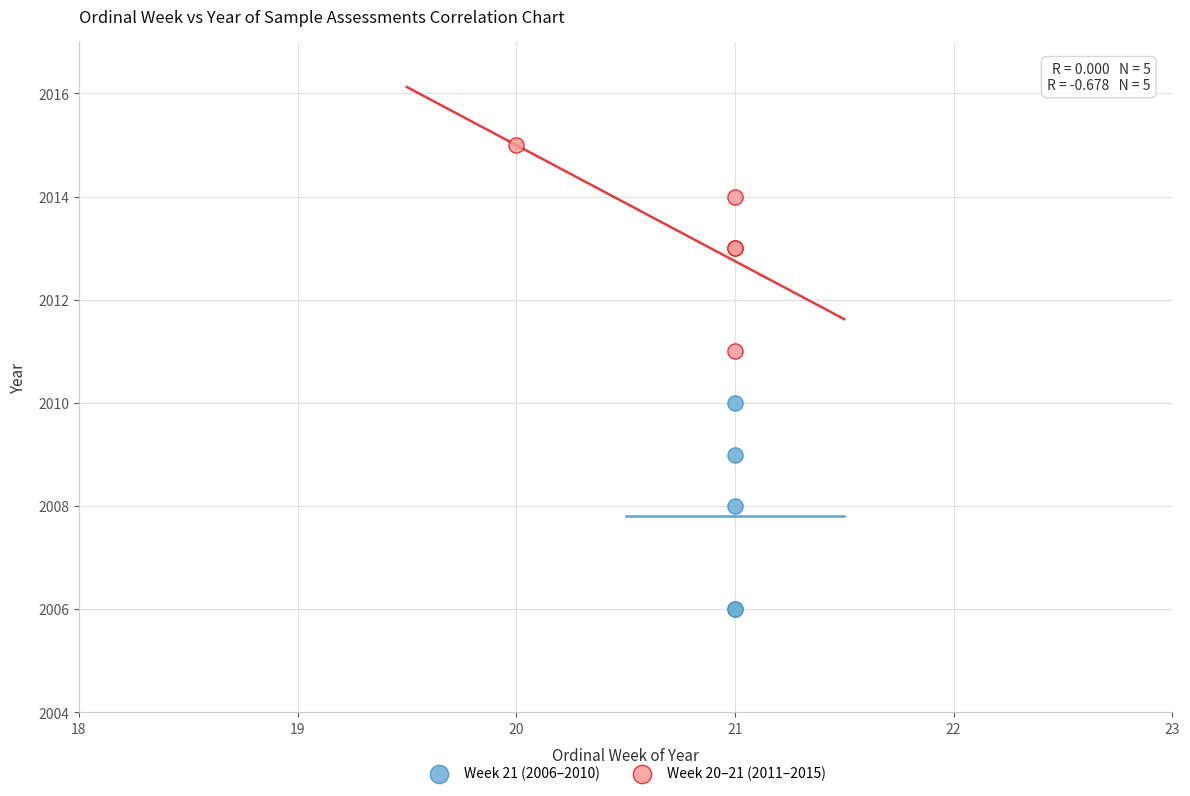

What are all the series names shown in the legend?

Week 21 (2006–2010), Week 20–21 (2011–2015)